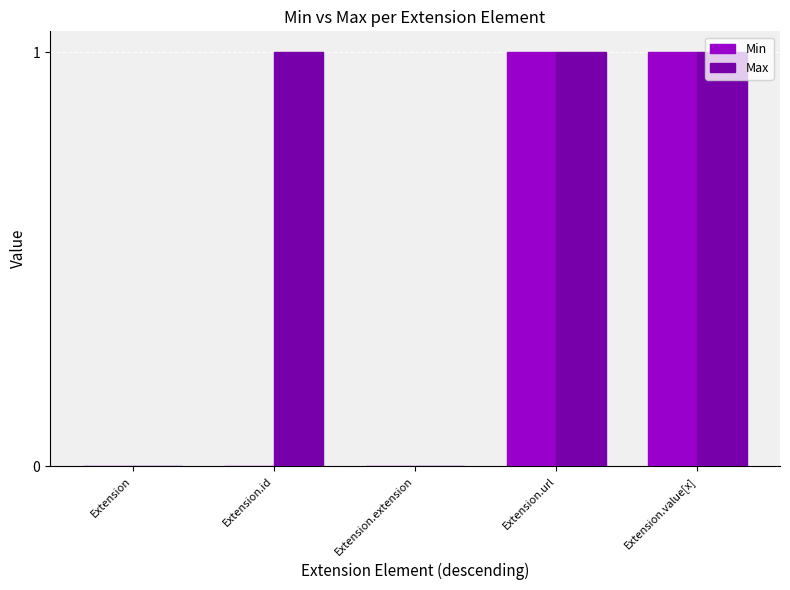

Are the bars horizontal?

No